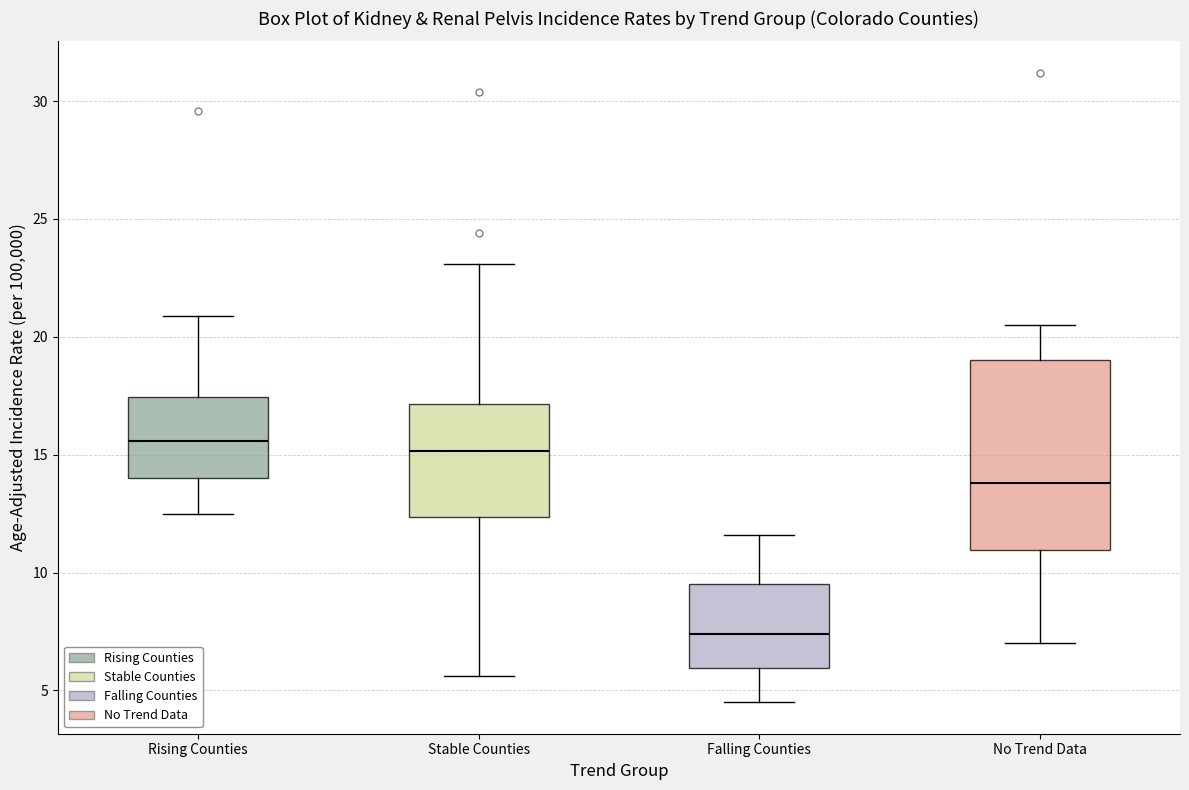

Comparing the boxes themselves (not the whiskers), which one is the tallest?

No Trend Data